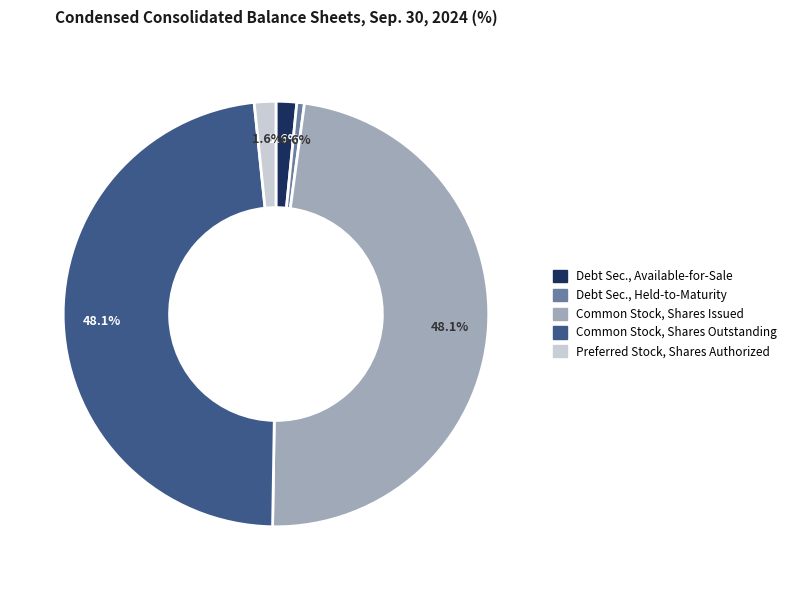

Is there a majority slice in this chart?

No